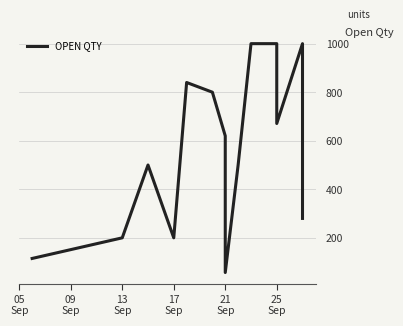

The chart shows a value of 1715 at 9. True or false?

False